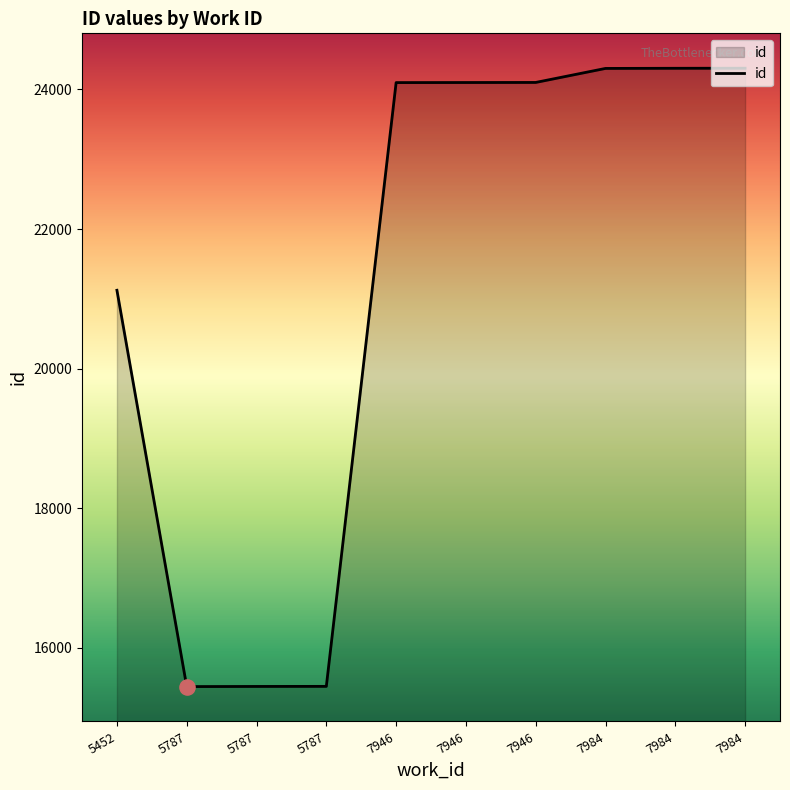

What is the change in value from 5787 to 7984?

+8861